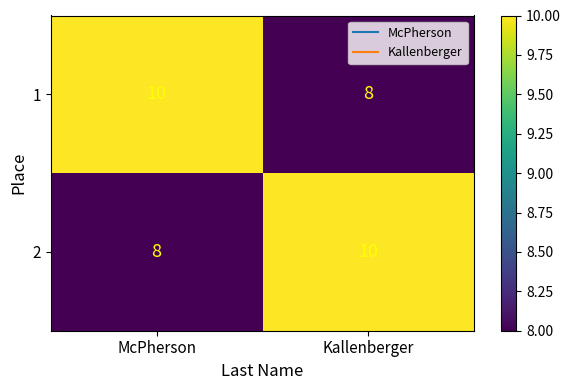

Reading left to right, extract all data points from this chart.

1: McPherson=10	Kallenberger=8
2: McPherson=8	Kallenberger=10